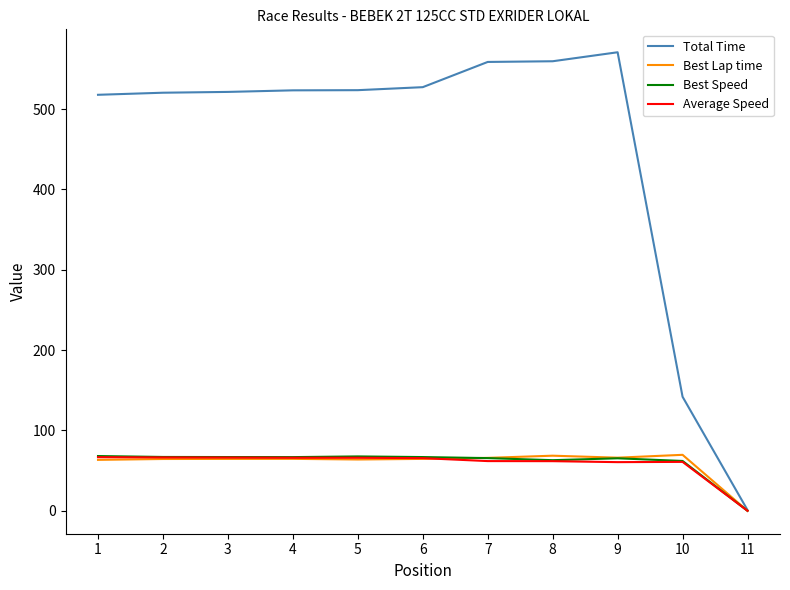

How many categories are shown in the chart?

11